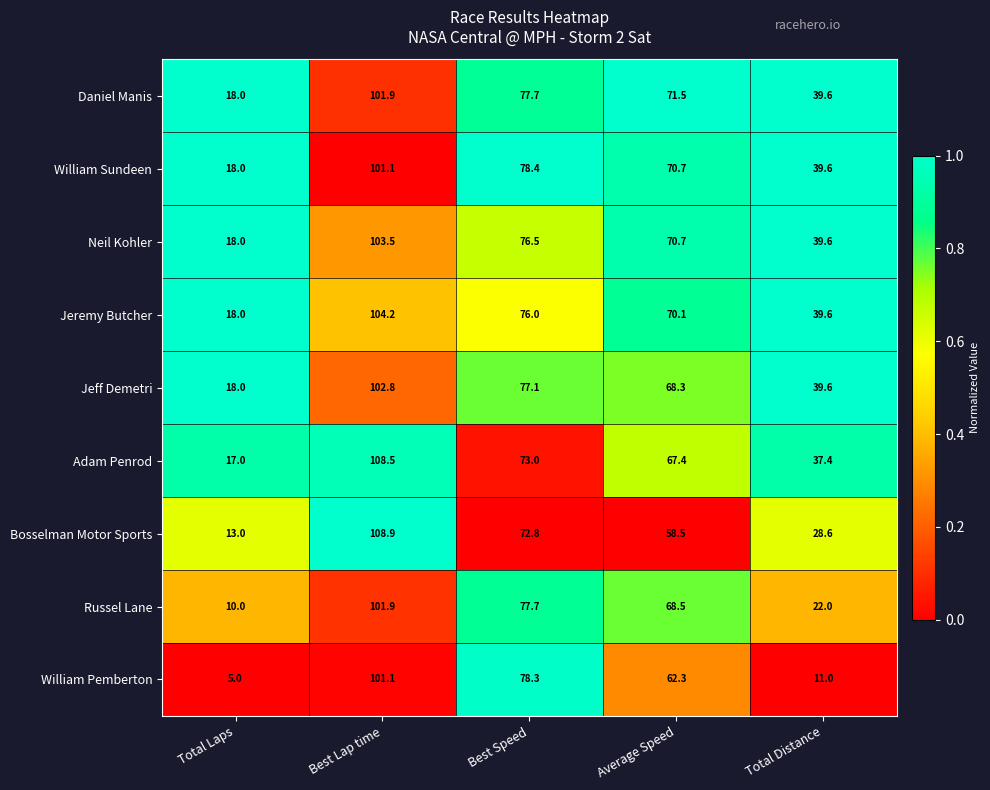

Which category has the lowest value across all series?

Total Laps